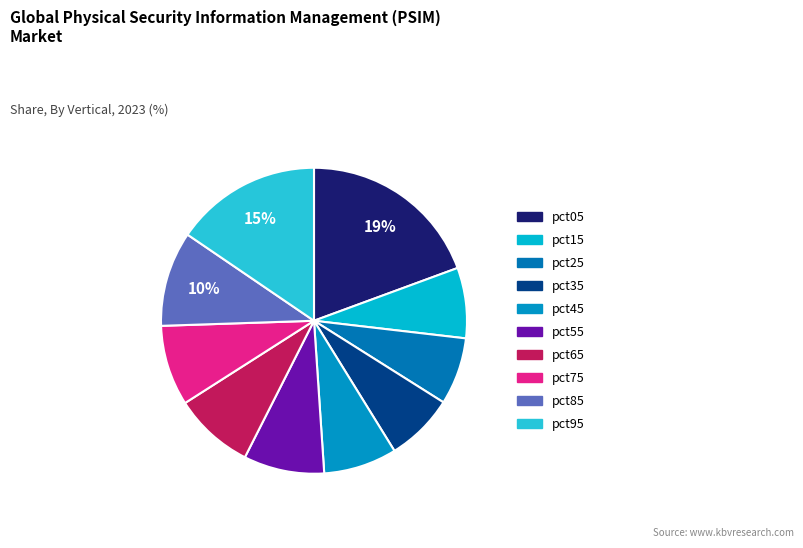

Count the number of slices in the pie.

10